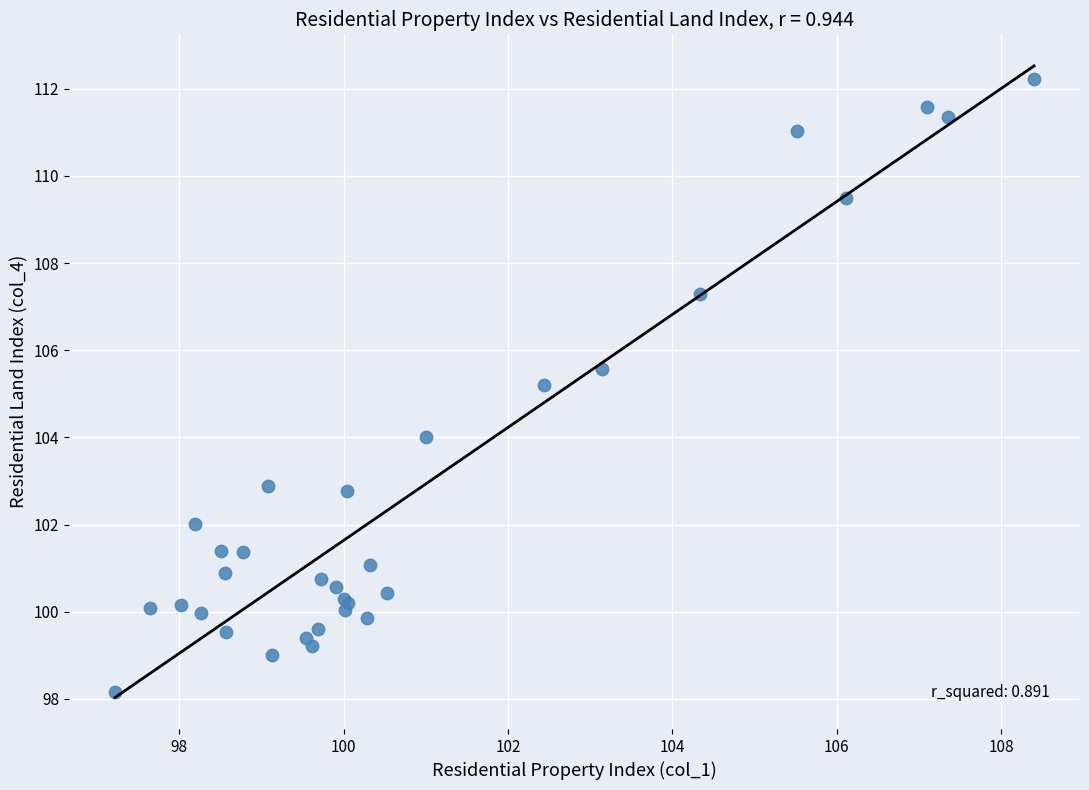

What Y value in the scatter plot is closest to 105?

105.2